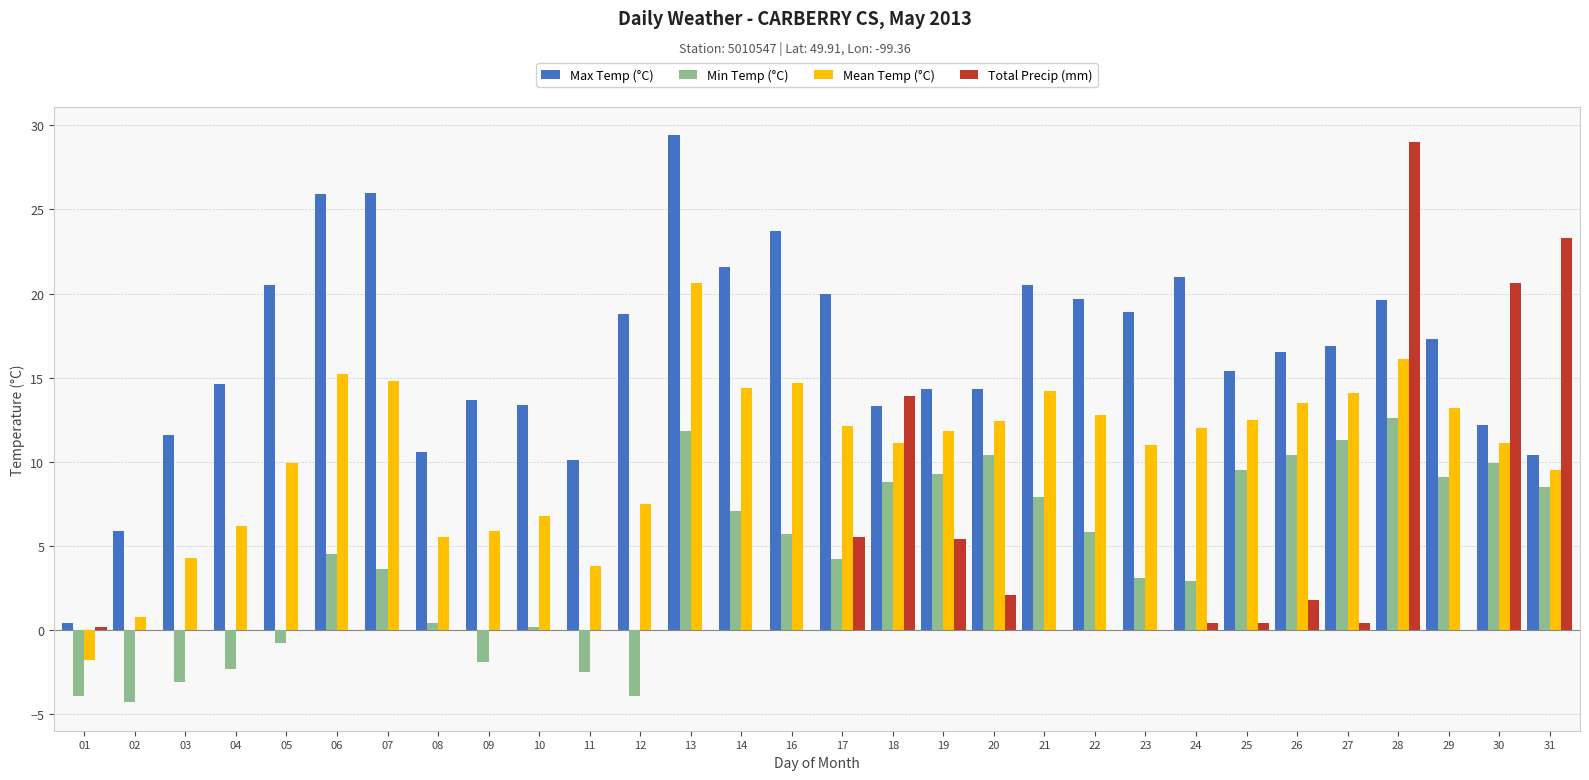

What is the maximum value shown in the chart?

29.4